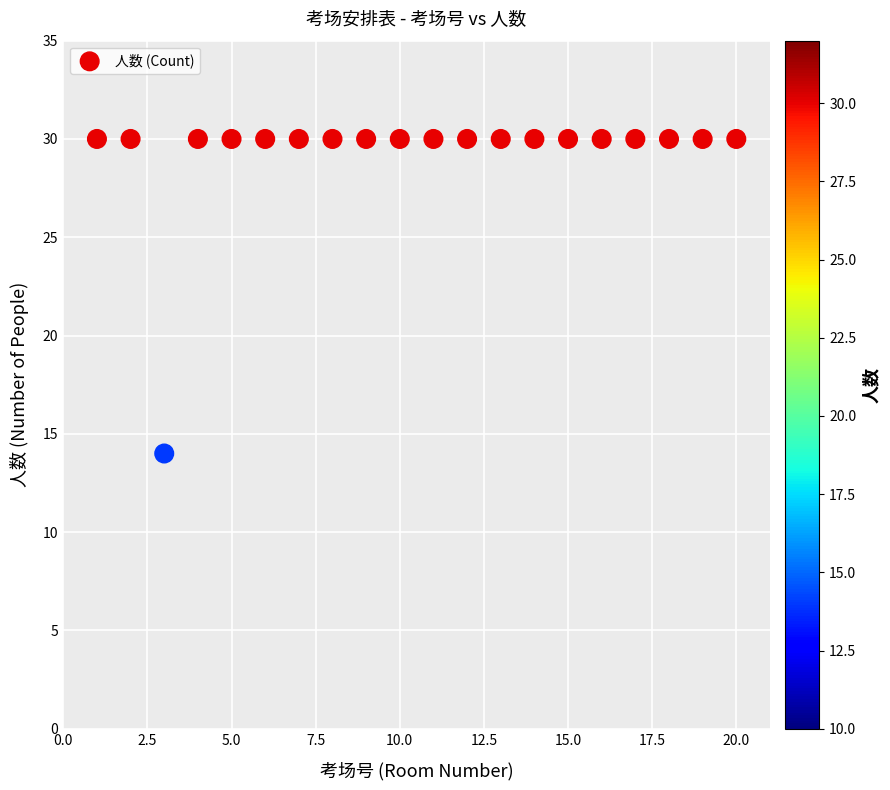

What is the range of Y values (max minus min)?

16